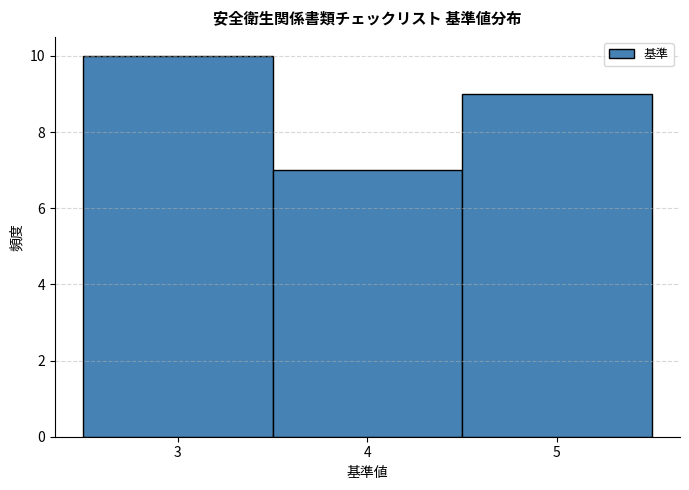

Which range on the x-axis has the tallest bar?

2.5 to 3.5